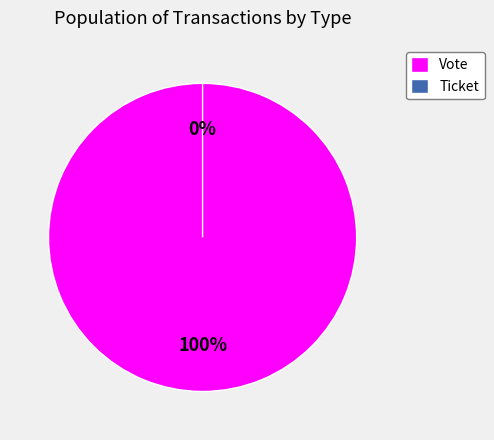

What is the total percentage of Vote and Ticket?

100.0%